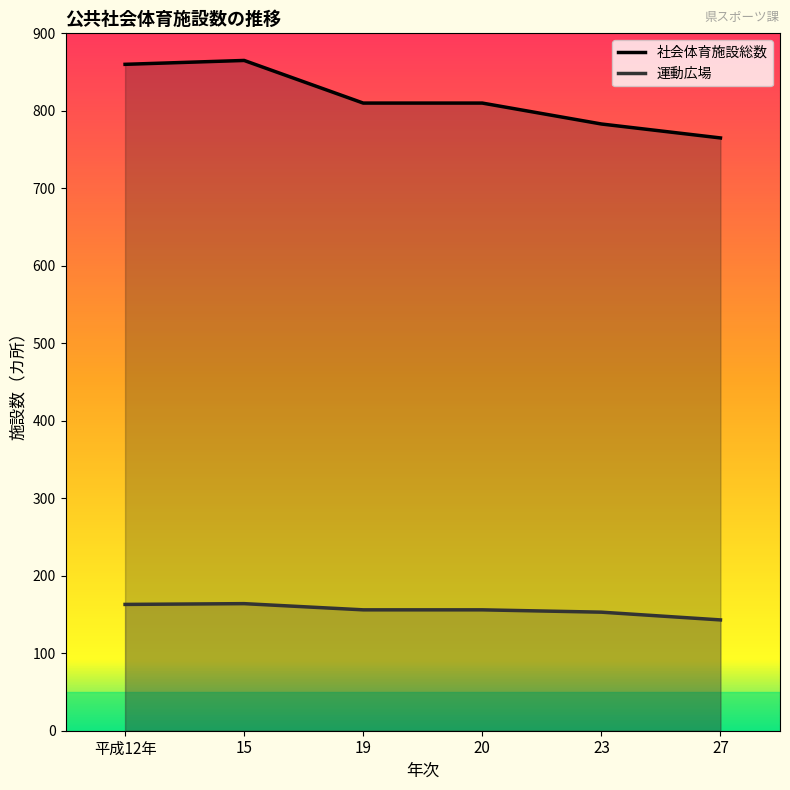

What is the label of the 4th point from the right?

19